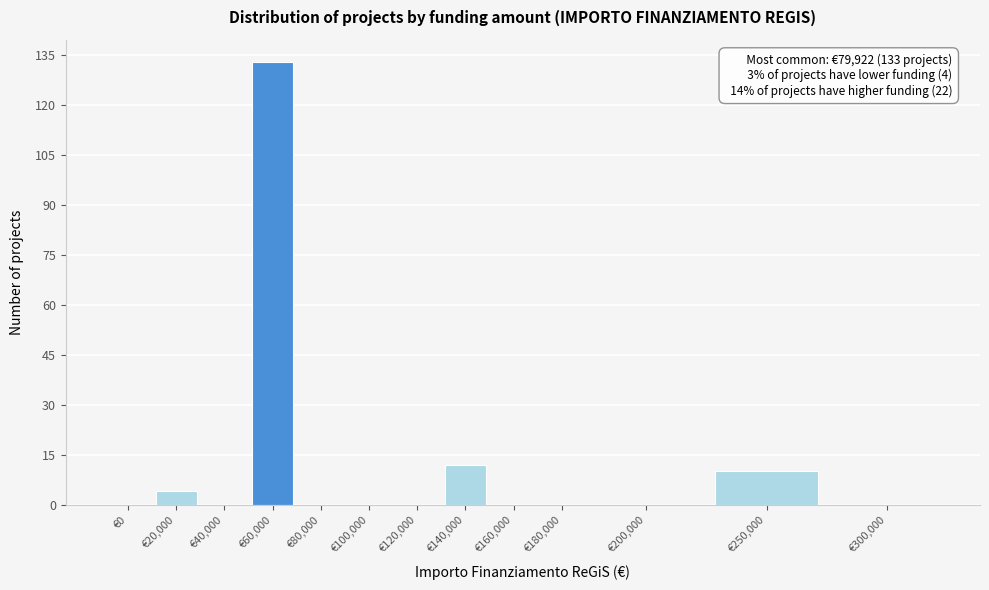

Reading left to right, extract all data points from this chart.

€0=0	€20,000=4	€40,000=0	€60,000=133	€80,000=0	€100,000=0	€120,000=0	€140,000=12	€160,000=0	€180,000=0	€200,000=0	€250,000=10	€300,000=0